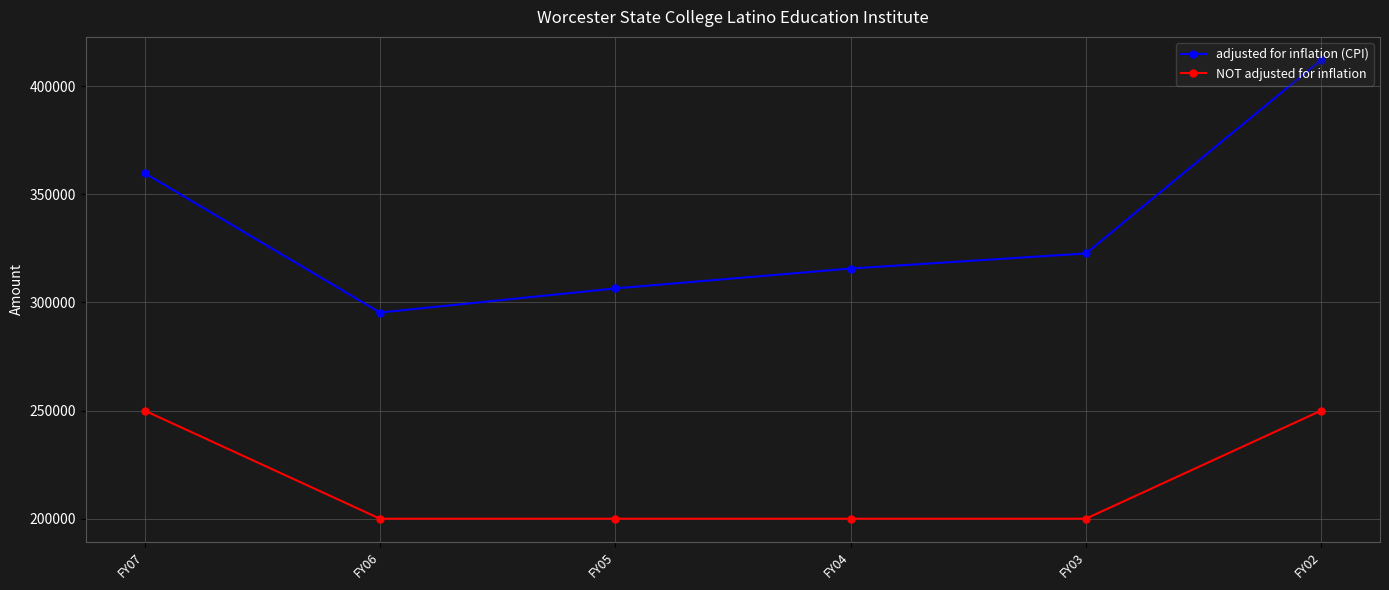

What is the value of the adjusted for inflation (CPI) point at the 4th from the left?

315703